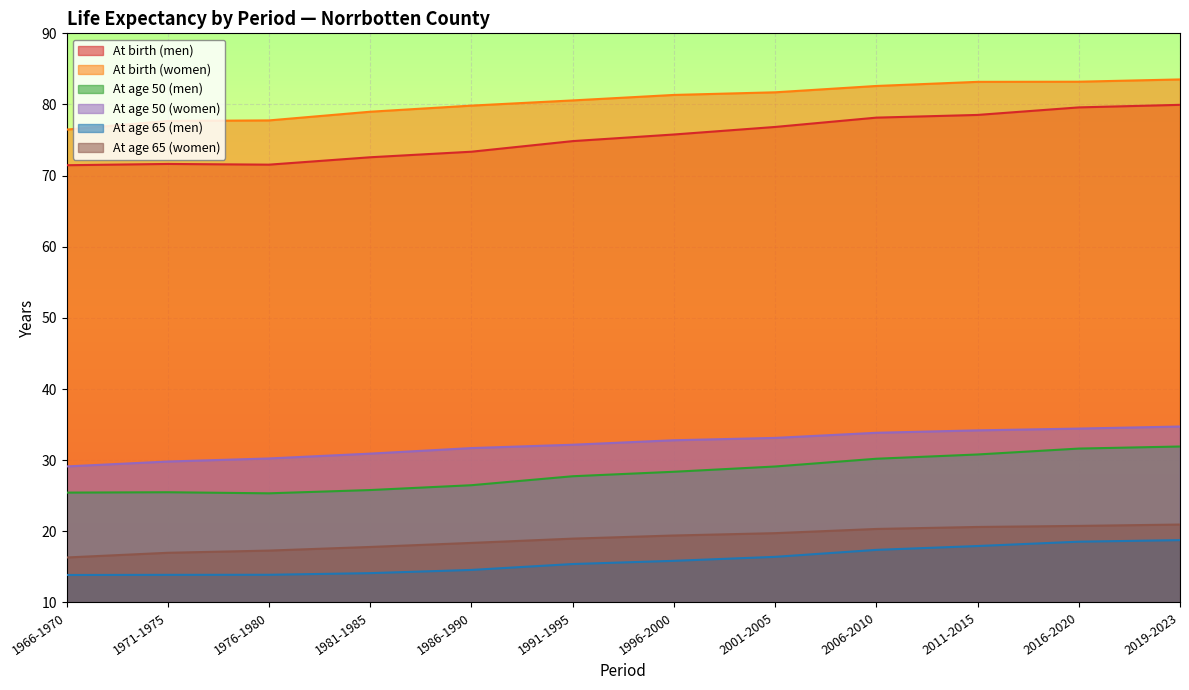

Reading right to left, list all the values displayed in this chart.

At birth (men): 2019-2023=80.0	2016-2020=79.6	2011-2015=78.5	2006-2010=78.2	2001-2005=76.8	1996-2000=75.8	1991-1995=74.8	1986-1990=73.4	1981-1985=72.6	1976-1980=71.5	1971-1975=71.6	1966-1970=71.5
At birth (women): 2019-2023=83.5	2016-2020=83.2	2011-2015=83.2	2006-2010=82.6	2001-2005=81.7	1996-2000=81.3	1991-1995=80.6	1986-1990=79.8	1981-1985=79.0	1976-1980=77.8	1971-1975=77.7	1966-1970=76.5
At age 50 (men): 2019-2023=31.9	2016-2020=31.6	2011-2015=30.8	2006-2010=30.2	2001-2005=29.1	1996-2000=28.4	1991-1995=27.7	1986-1990=26.5	1981-1985=25.8	1976-1980=25.3	1971-1975=25.5	1966-1970=25.4
At age 50 (women): 2019-2023=34.7	2016-2020=34.4	2011-2015=34.2	2006-2010=33.9	2001-2005=33.1	1996-2000=32.8	1991-1995=32.2	1986-1990=31.7	1981-1985=30.9	1976-1980=30.2	1971-1975=29.8	1966-1970=29.1
At age 65 (men): 2019-2023=18.8	2016-2020=18.5	2011-2015=17.9	2006-2010=17.4	2001-2005=16.4	1996-2000=15.8	1991-1995=15.4	1986-1990=14.6	1981-1985=14.1	1976-1980=13.9	1971-1975=13.9	1966-1970=13.9
At age 65 (women): 2019-2023=20.9	2016-2020=20.8	2011-2015=20.6	2006-2010=20.3	2001-2005=19.7	1996-2000=19.4	1991-1995=19.0	1986-1990=18.4	1981-1985=17.8	1976-1980=17.3	1971-1975=17.0	1966-1970=16.3